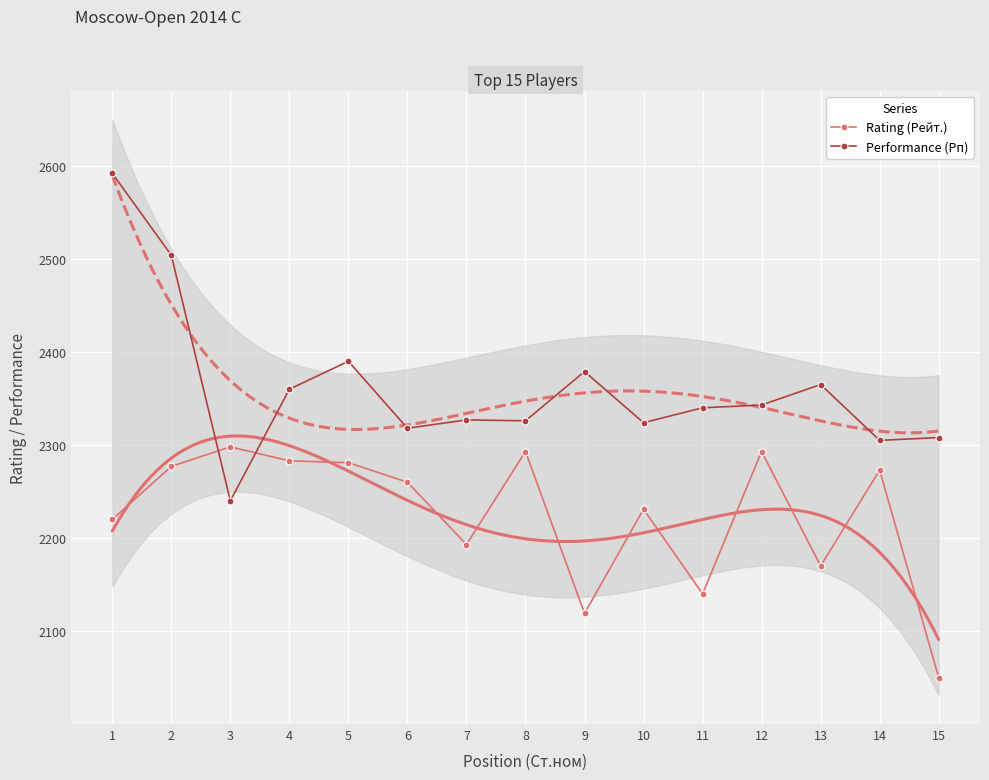

At which category is the sum across all series the highest?

1